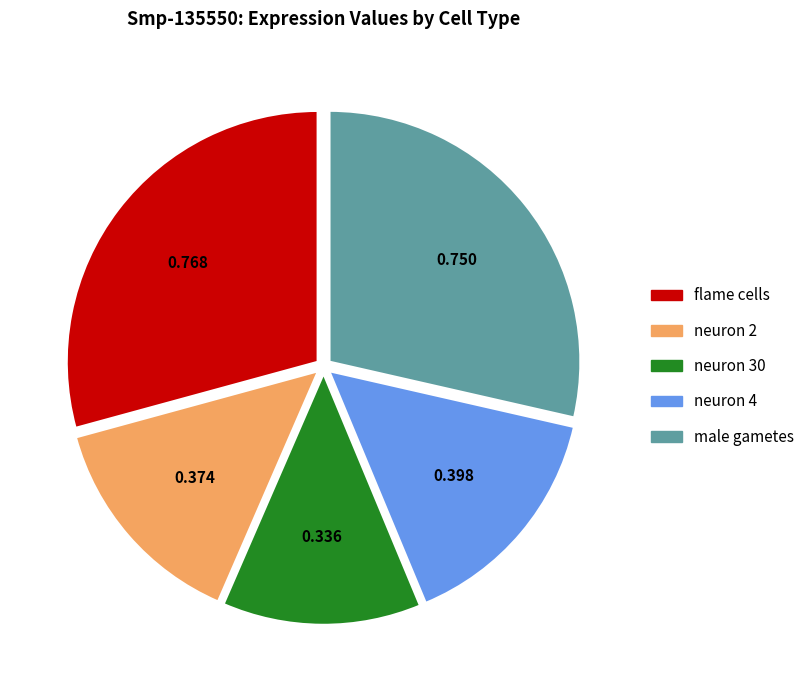

Do flame cells and male gametes together represent more than half of the pie?

Yes